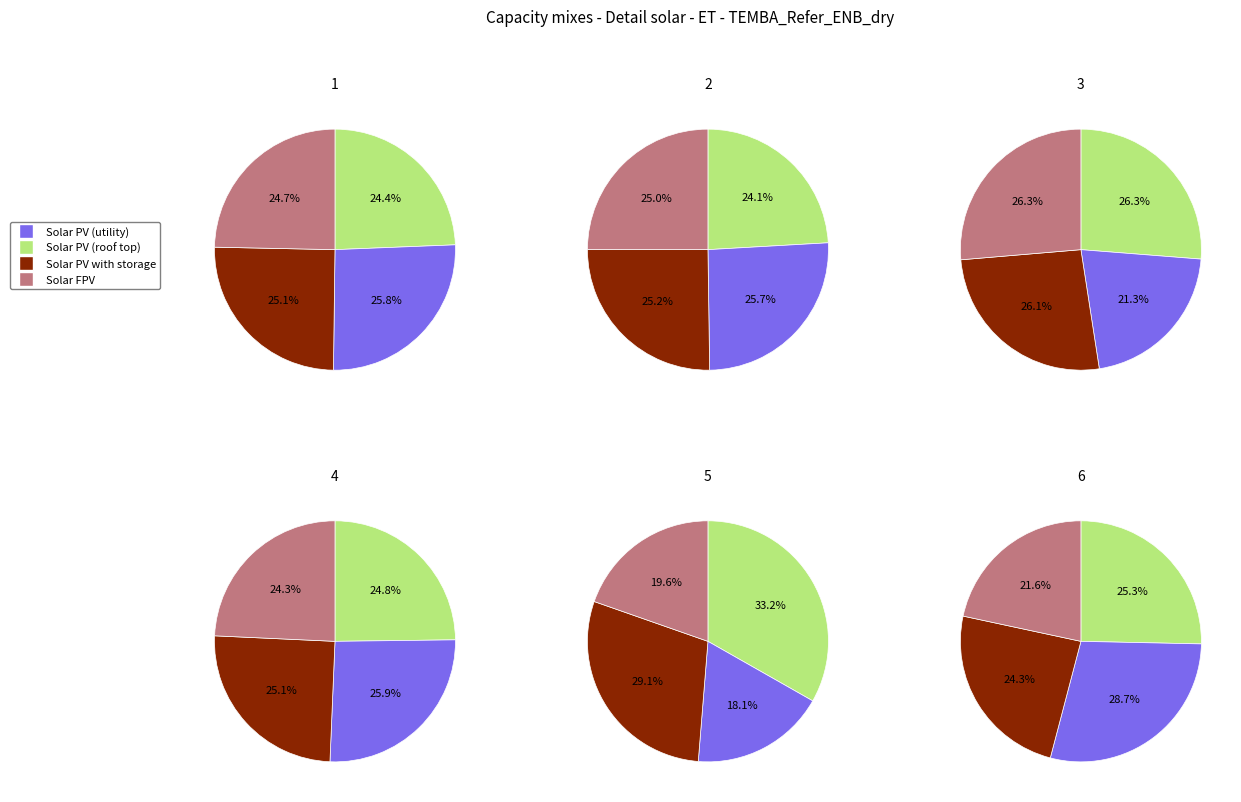

Does any single category account for the majority?

No